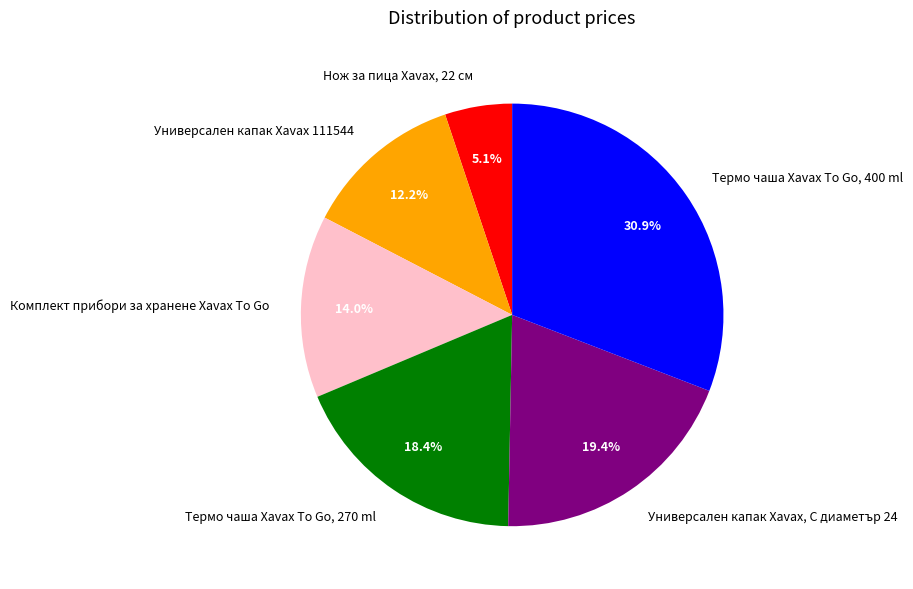

Approximately how many times larger is the value at Термо чаша Xavax To Go, 400 ml compared to Комплект прибори за хранене Xavax To Go?

2.2